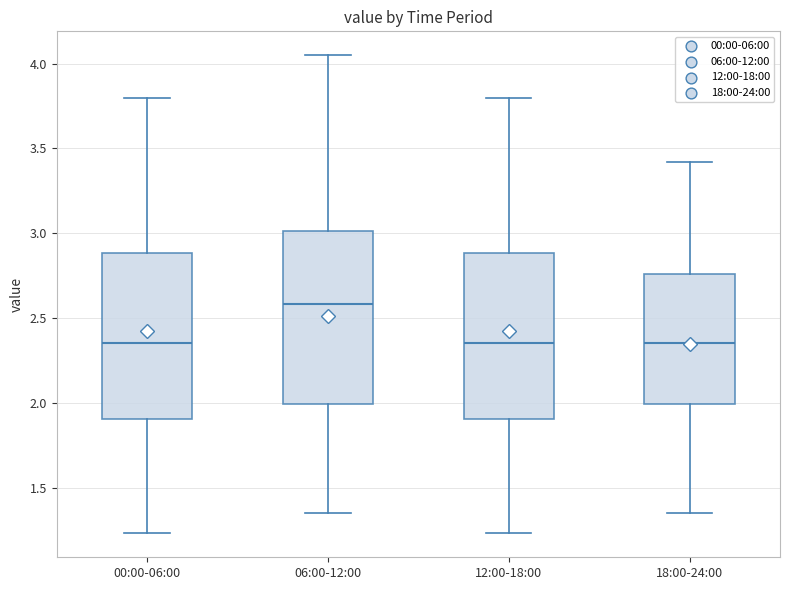

Where does the upper whisker of the box for 06:00-12:00 end on the y-axis? The values are not printed on the chart, so give them approximately, as read against the axis.

4.05